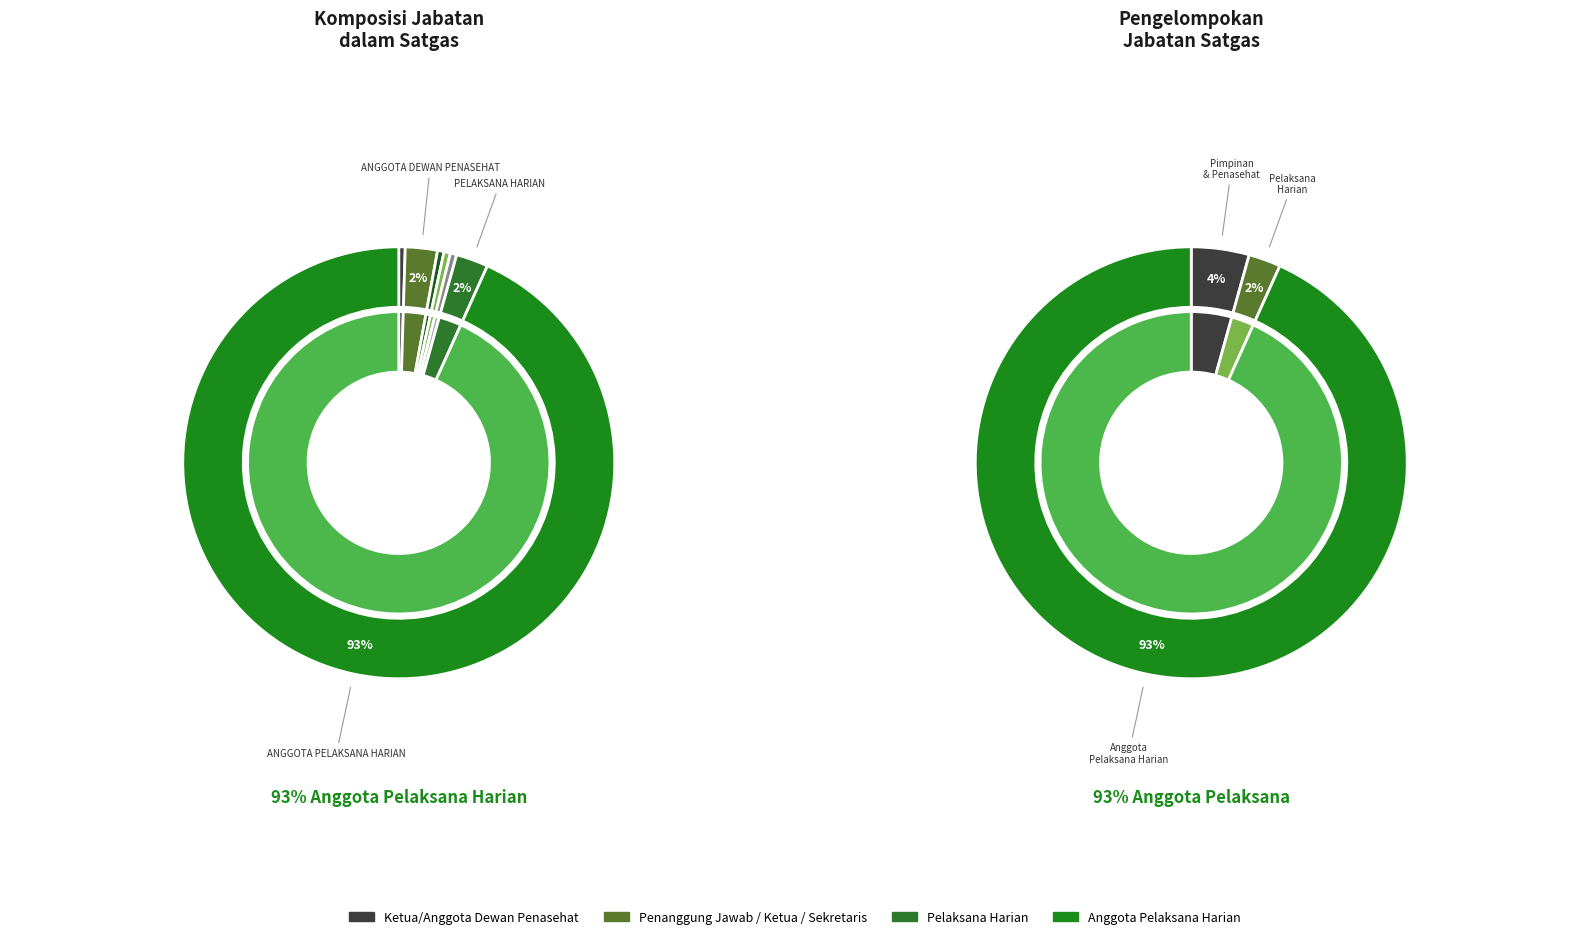

Rank the categories by value from highest to lowest.

ANGGOTA PELAKSANA HARIAN, ANGGOTA DEWAN PENASEHAT, PELAKSANA HARIAN, KETUA DEWAN PENASEHAT, PENANGGUNG JAWAB, KETUA PELAKSANA HARIAN, SEKRETARIS